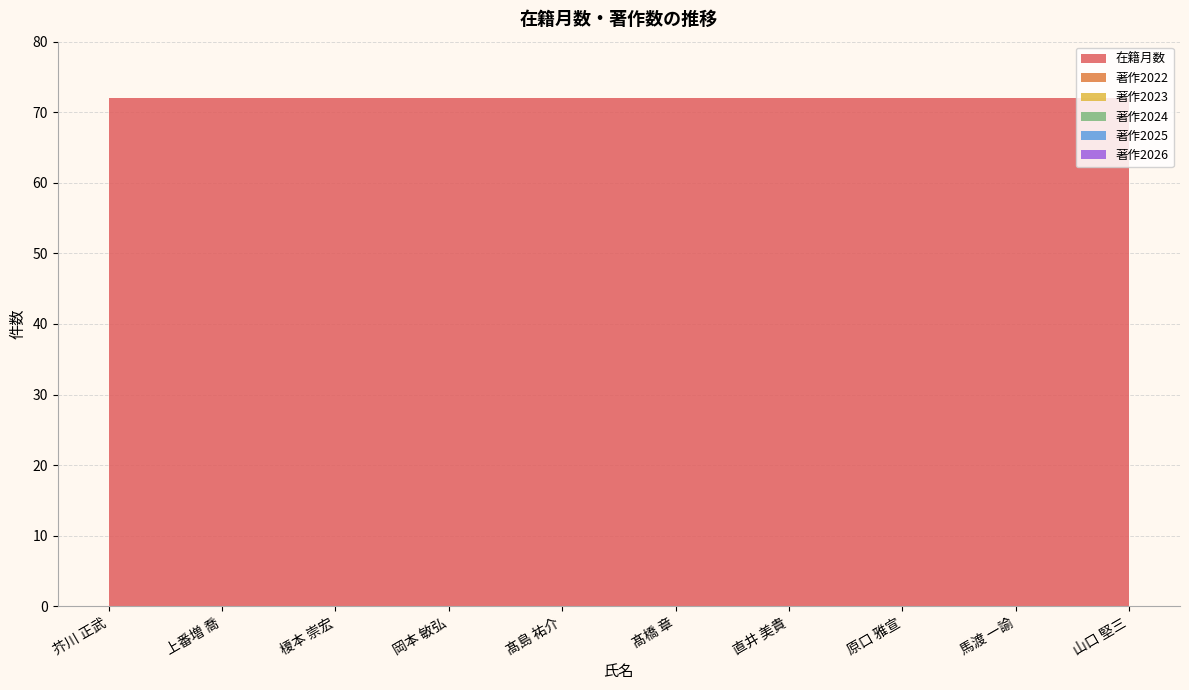

Reading left to right, extract all data points from this chart.

在籍月数: 72	72	72	72	72	72	72	72	72	72
著作2022: 0	0	0	0	0	0	0	0	0	0
著作2023: 0	0	0	0	0	0	0	0	0	0
著作2024: 0	0	0	0	0	0	0	0	0	0
著作2025: 0	0	0	0	0	0	0	0	0	0
著作2026: 0	0	0	0	0	0	0	0	0	0